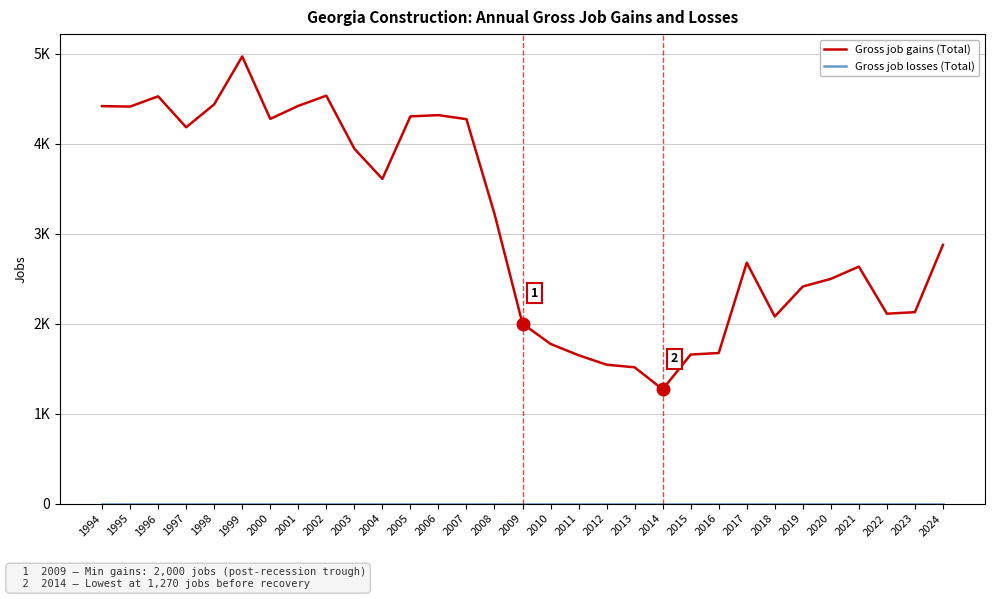

Does the chart display data point markers on the line(s)?

No